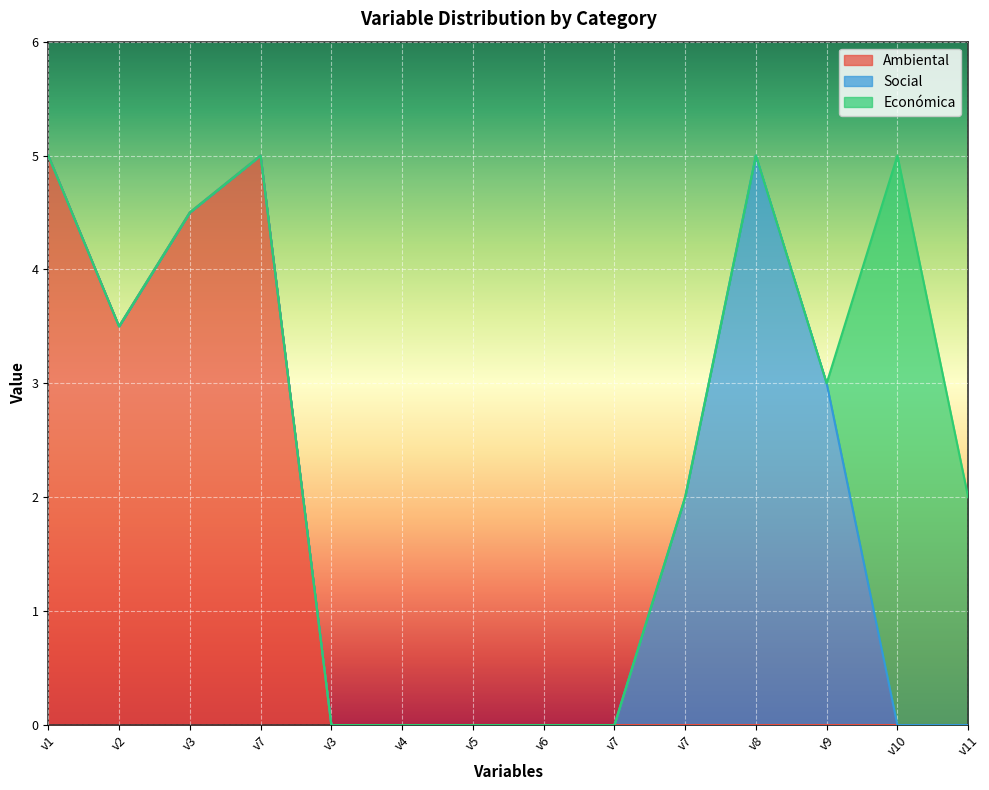

The Ambiental series shows -2.6 at v11. True or false?

False